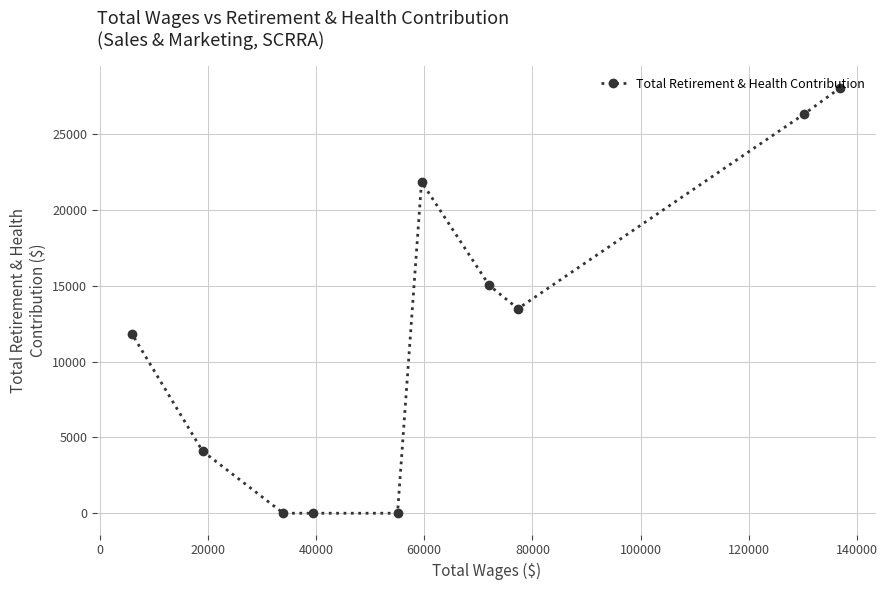

True or false: the data has more than 0 interior local peaks.

True